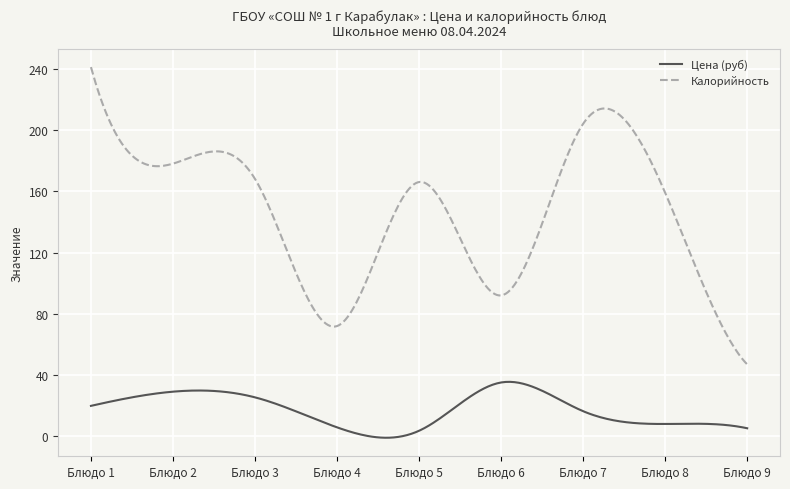

What is the difference between the maximum and minimum values in the Калорийность series?

194.0